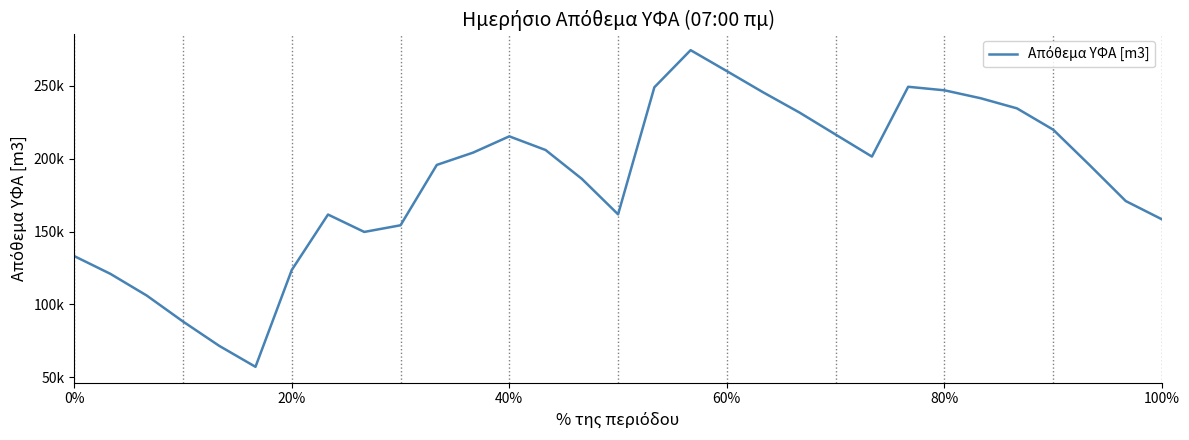

Does the chart have visible grid lines?

No